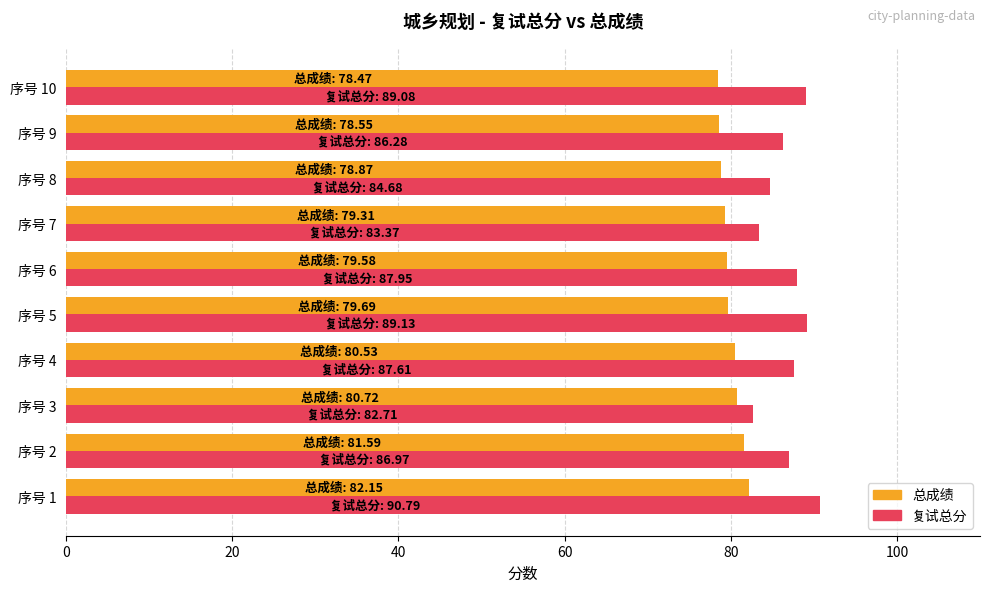

What is the spread (max minus min) of values at 序号 6?

8.4